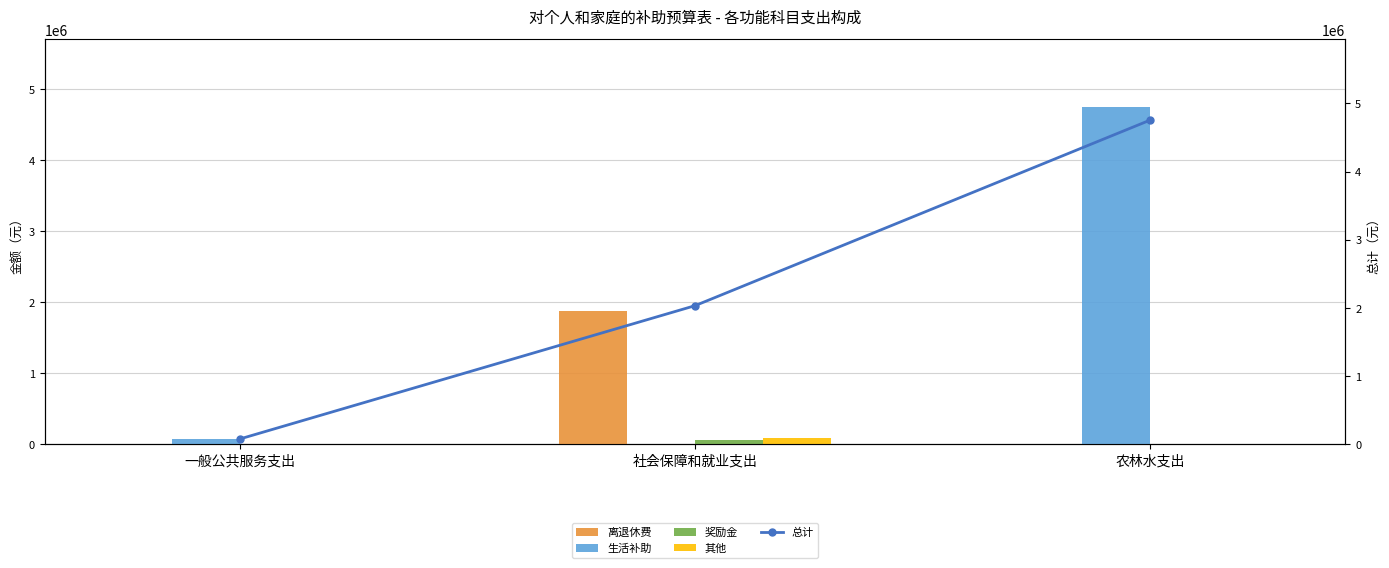

Which series has the largest range (max minus min)?

生活补助